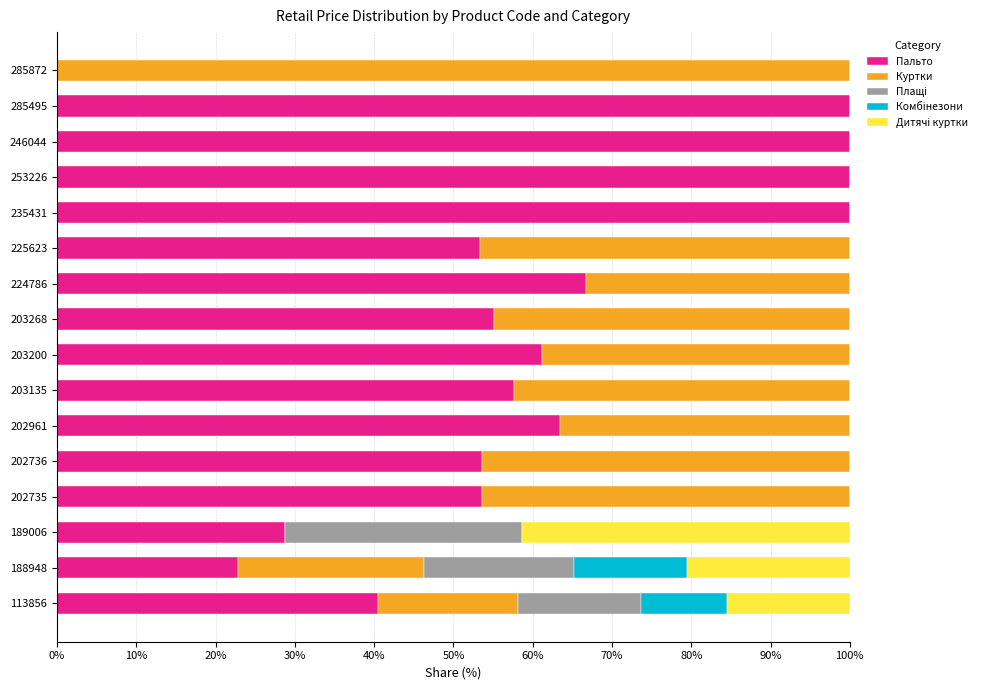

How many categories are shown in the chart?

16